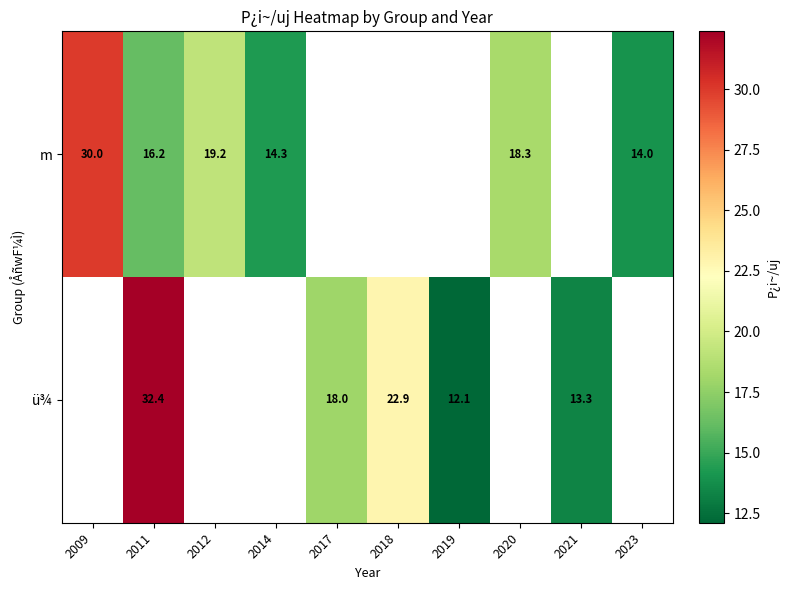

What is the maximum value shown in the chart?

32.4